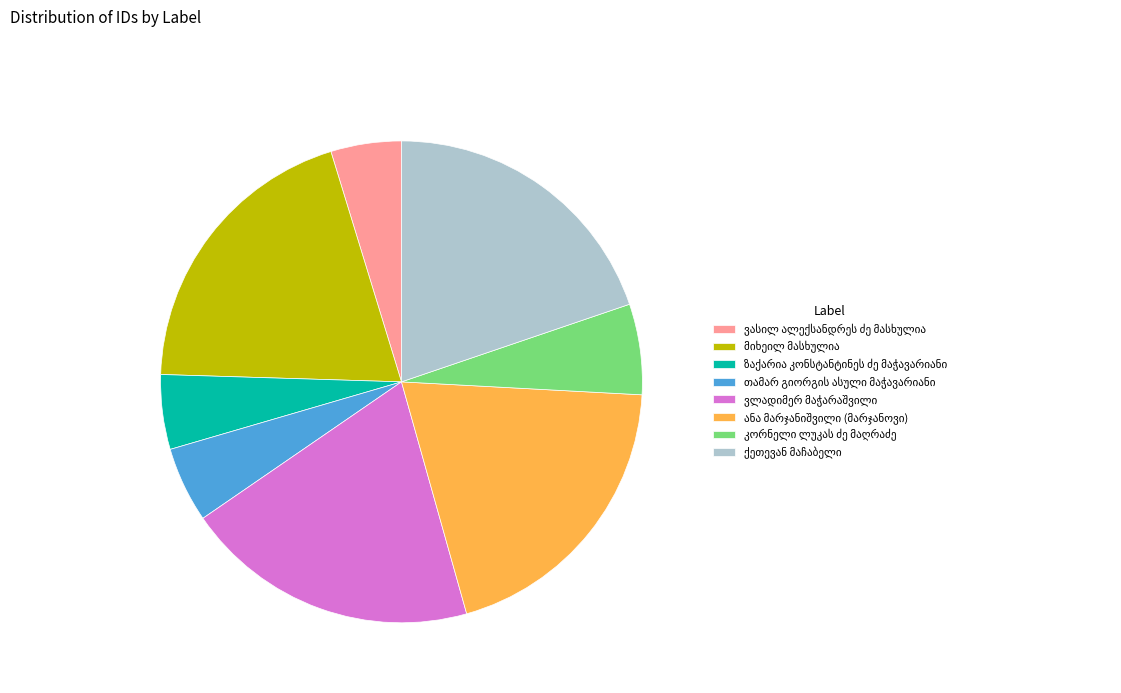

How many segments does this pie chart have?

8